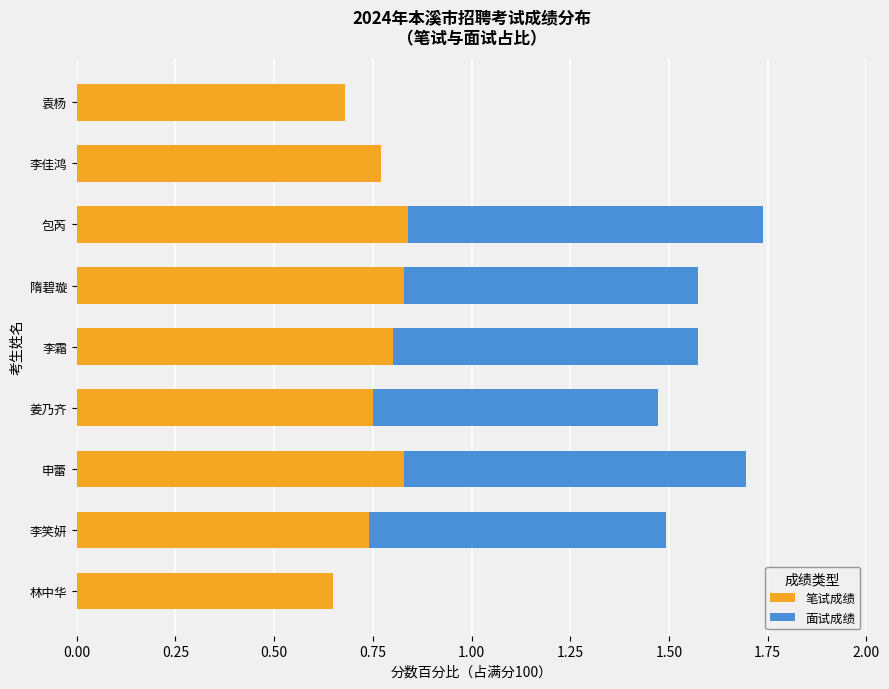

Is it true that 笔试成绩 equals 0.8 at 李霜?

True